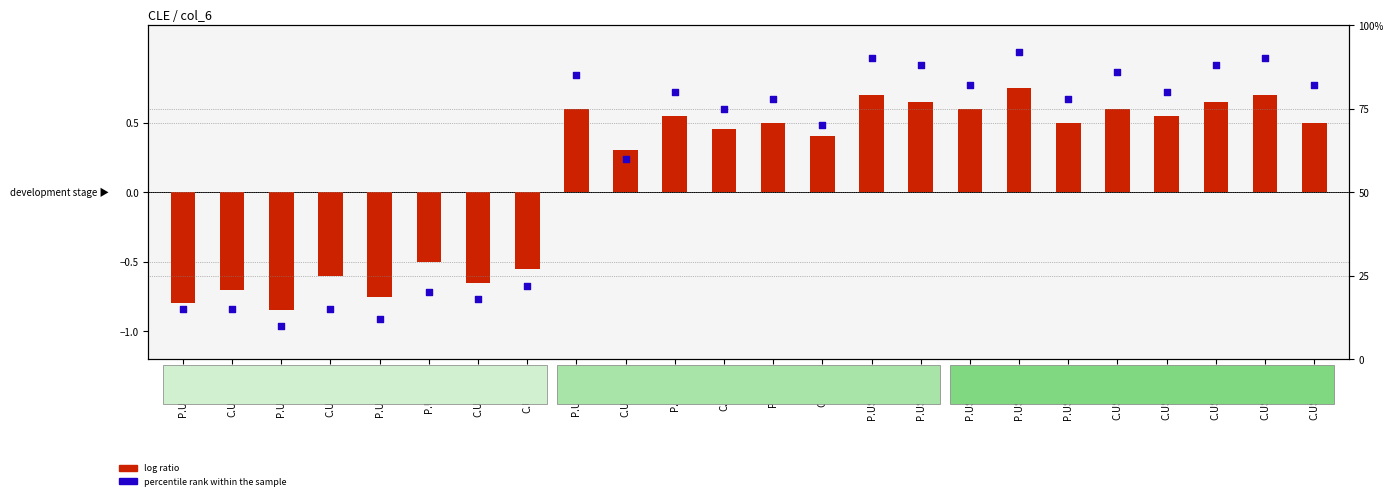

Which series has the largest total across all categories?

percentile rank within the sample